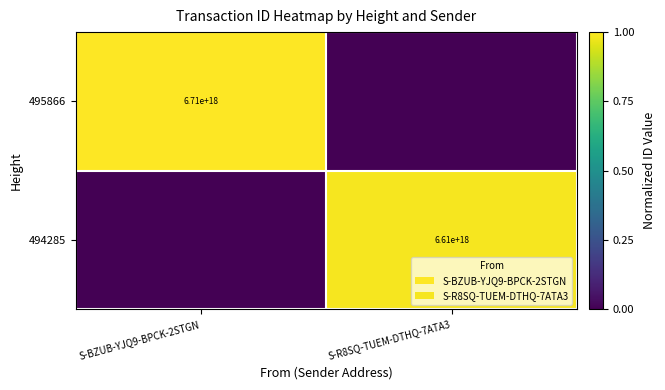

What is the spread (max minus min) of values at S-BZUB-YJQ9-BPCK-2STGN?

1.0